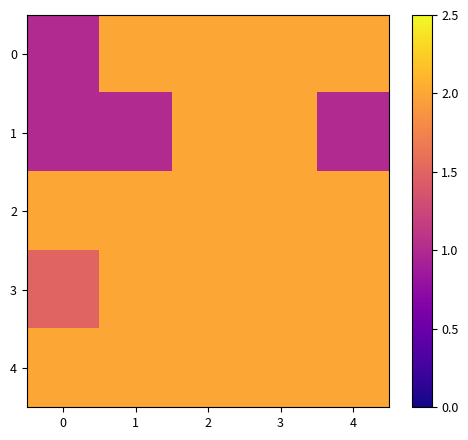

Which series changed the most between 2 and 4?

1